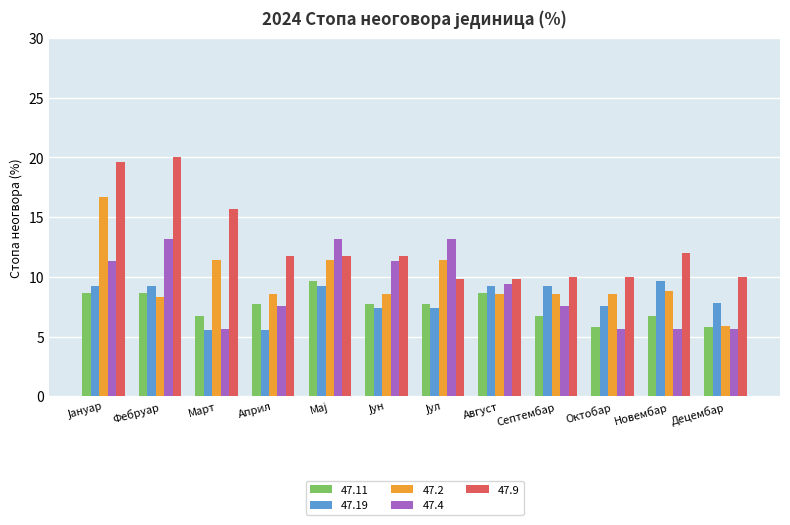

What is the label of the 12th bar from the left?

Децембар